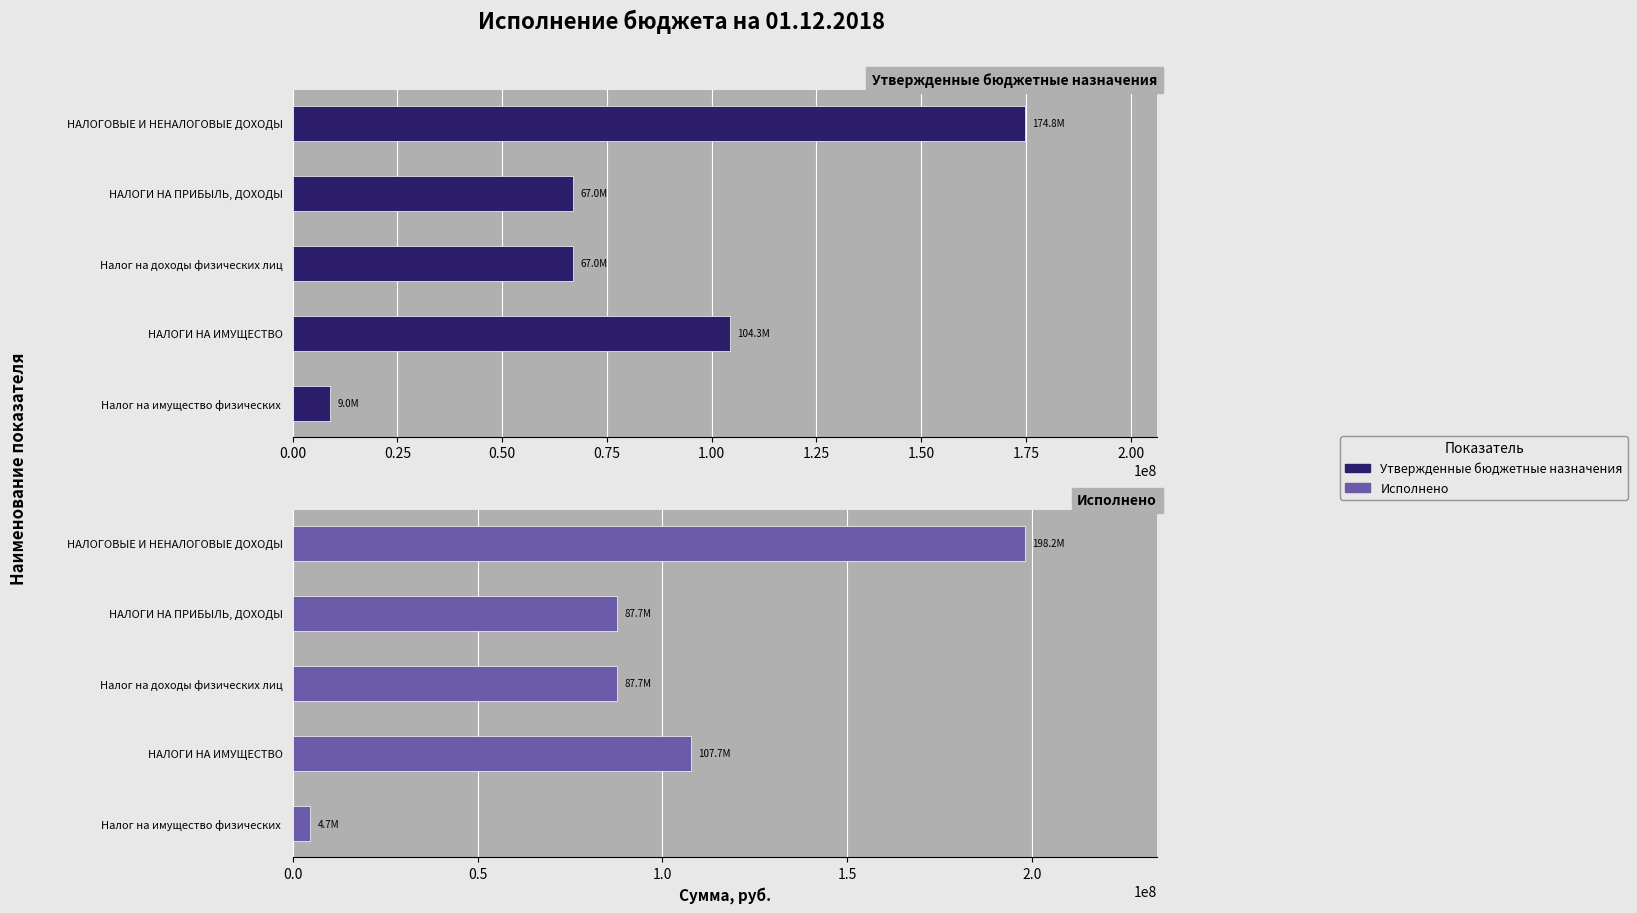

What value does the Утвержденные бюджетные назначения series have at НАЛОГОВЫЕ И НЕНАЛОГОВЫЕ ДОХОДЫ?

174814000.0